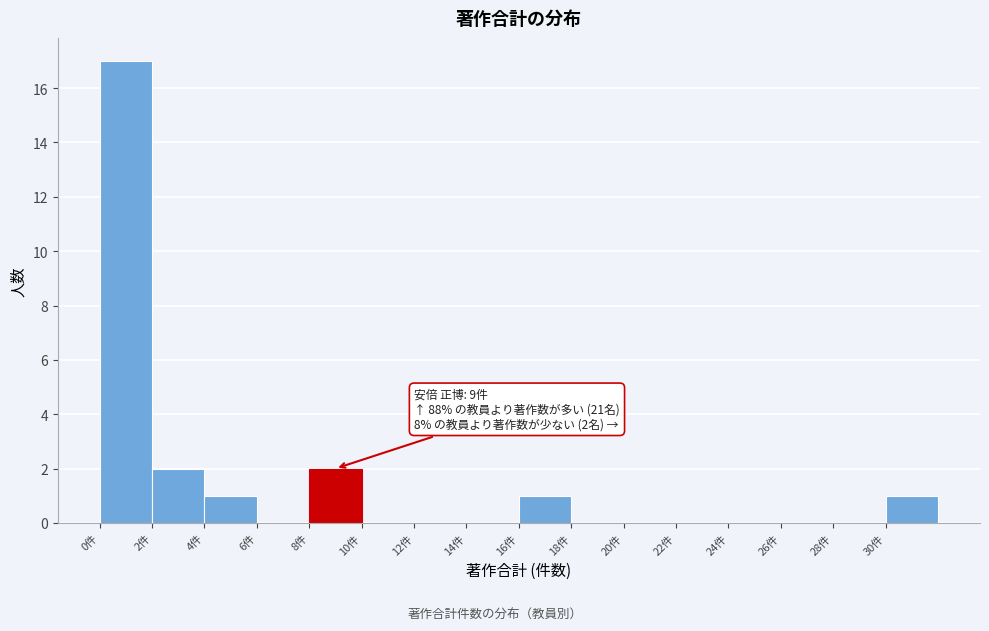

Over which range of the x-axis is the bar tallest?

0 to 2